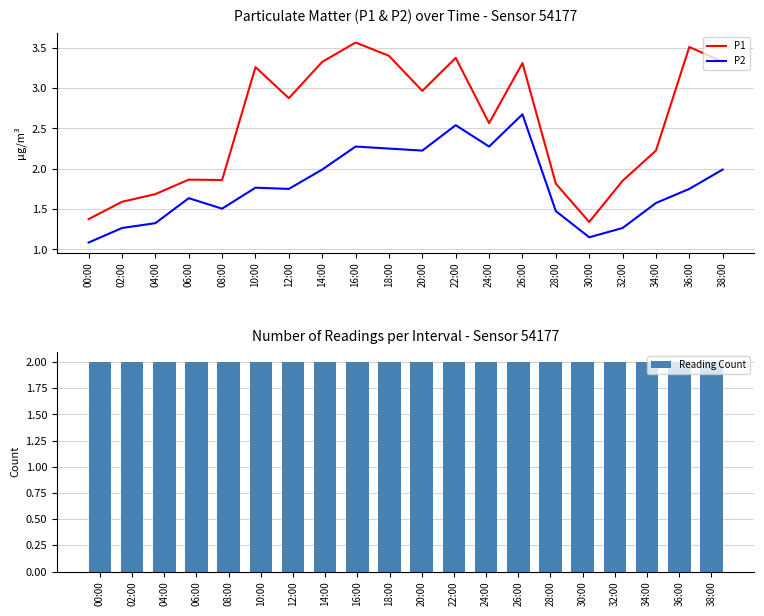

The P1 series shows 1.7 at 04:00. True or false?

True